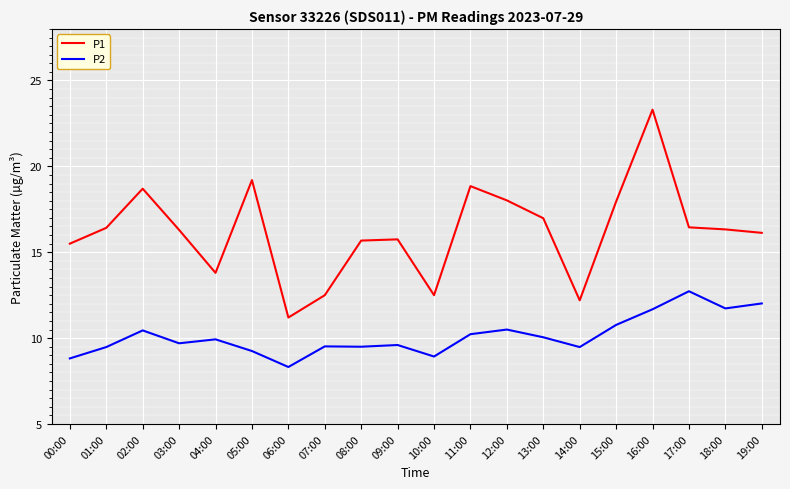

Does the chart have visible grid lines?

Yes